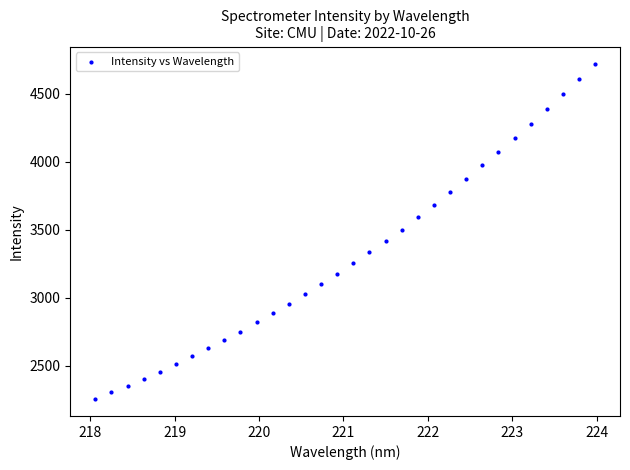

What is the range of X values (max minus min)?

5.9